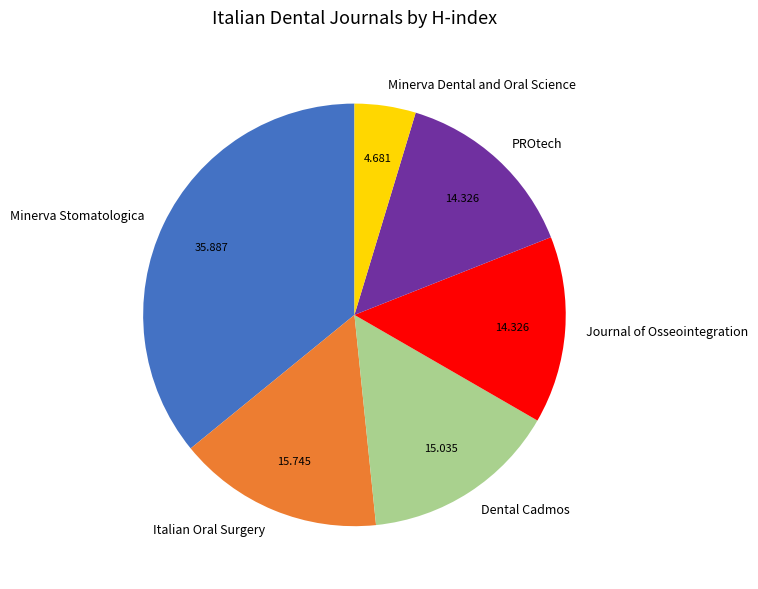

Is it true that Minerva Stomatologica is 36% of the pie?

True